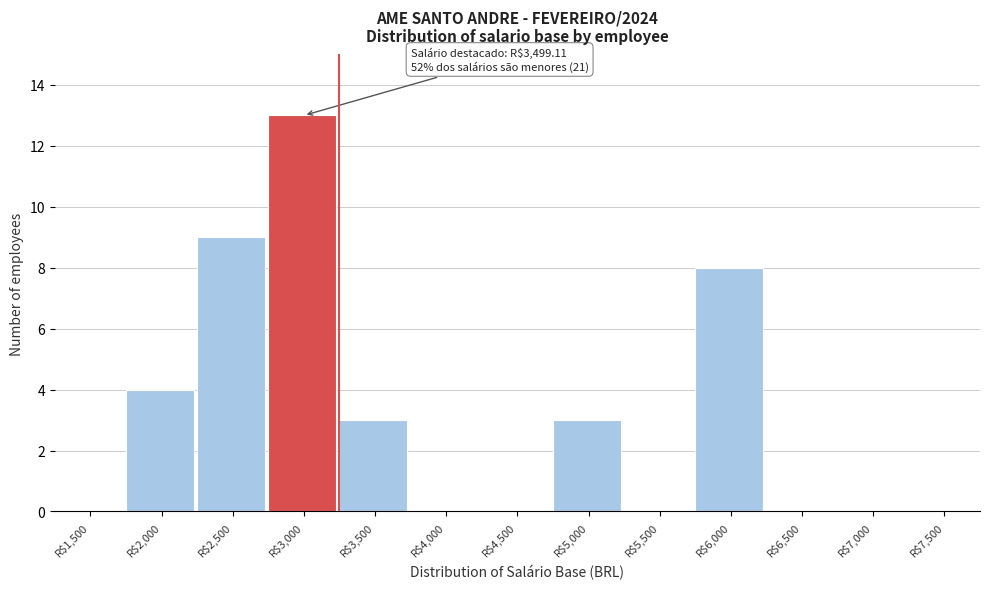

What is the greatest value displayed?

13